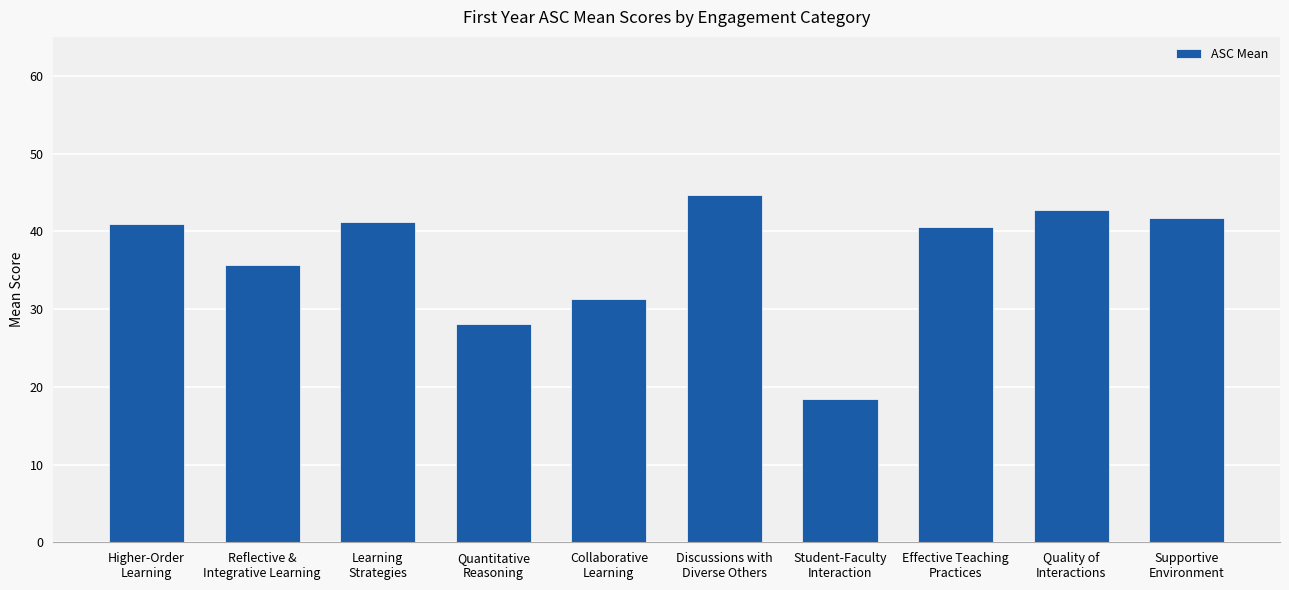

How many data points does each series have?

10